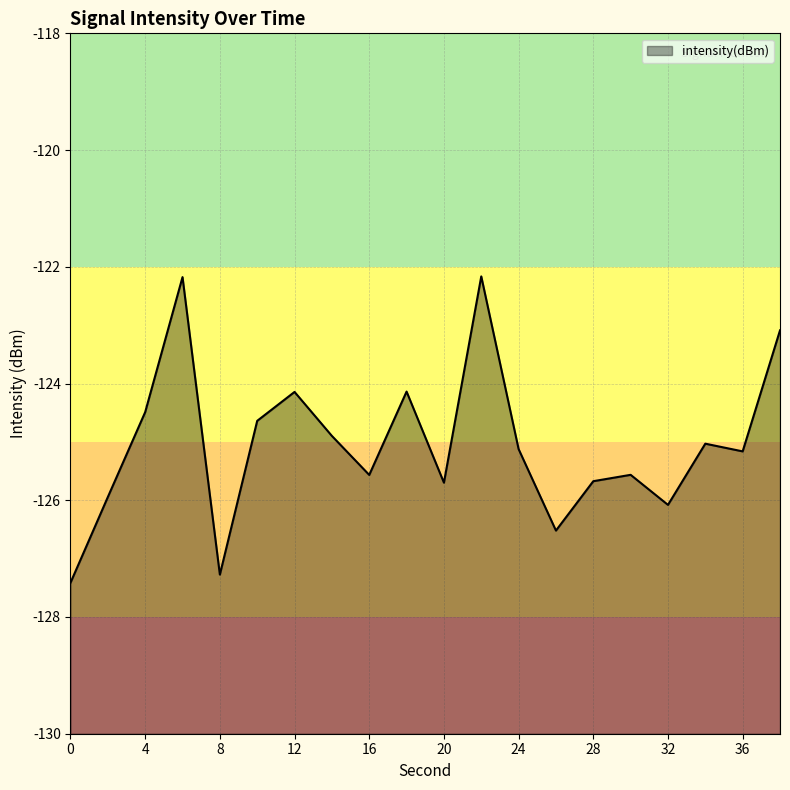

The value at 22 is -197.8. True or false?

False